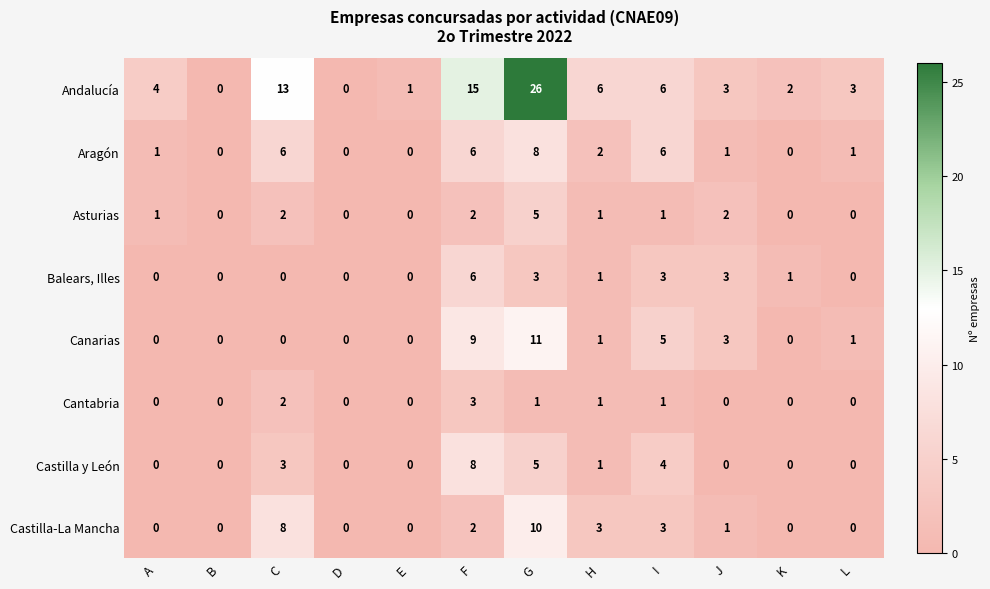

Is the value of Balears, Illes at E greater than the value of Canarias at I?

No